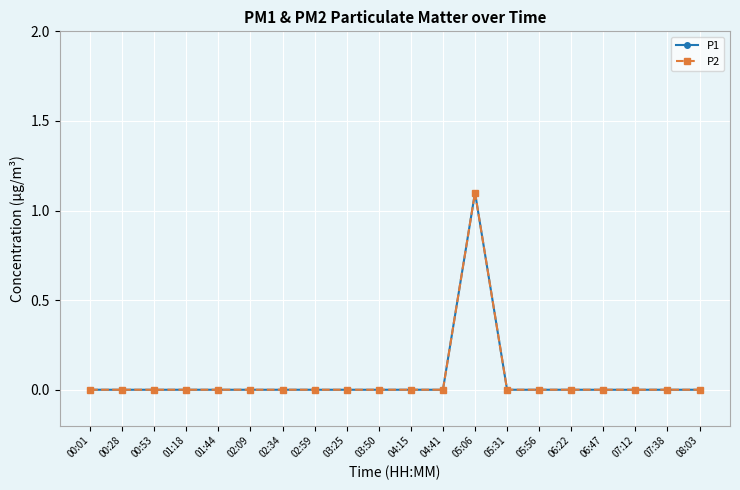

Does the chart display data point markers on the line(s)?

Yes